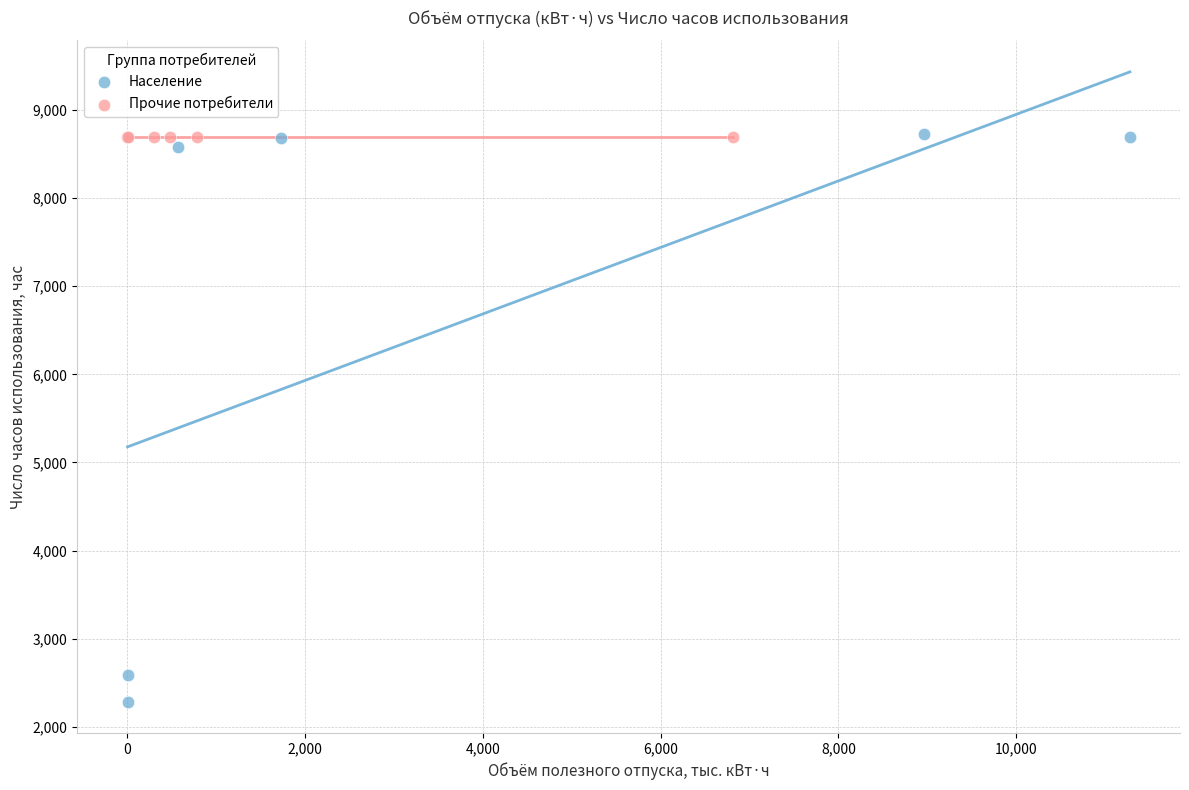

Which series contains the lowest Y value?

Население